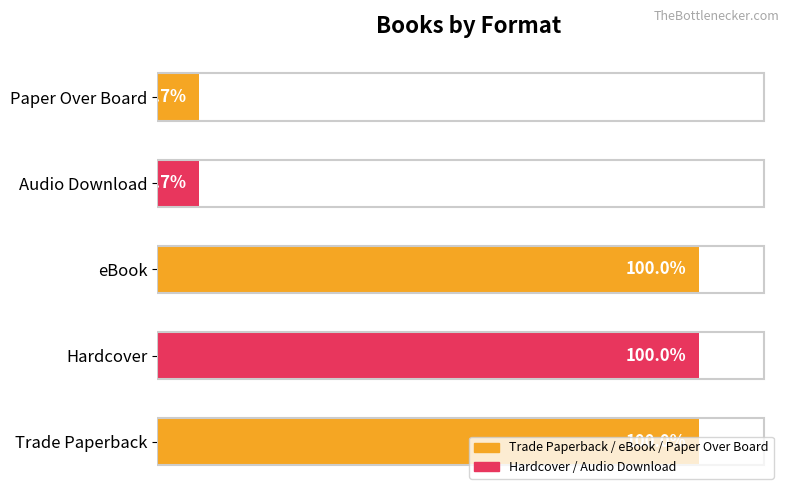

How many data points are less than 13?

2